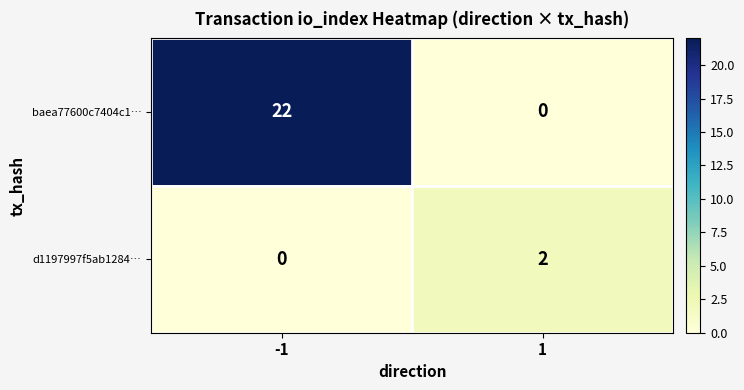

Rank the series at 1 from highest to lowest value.

d1197997f5ab1284…, baea77600c7404c1…